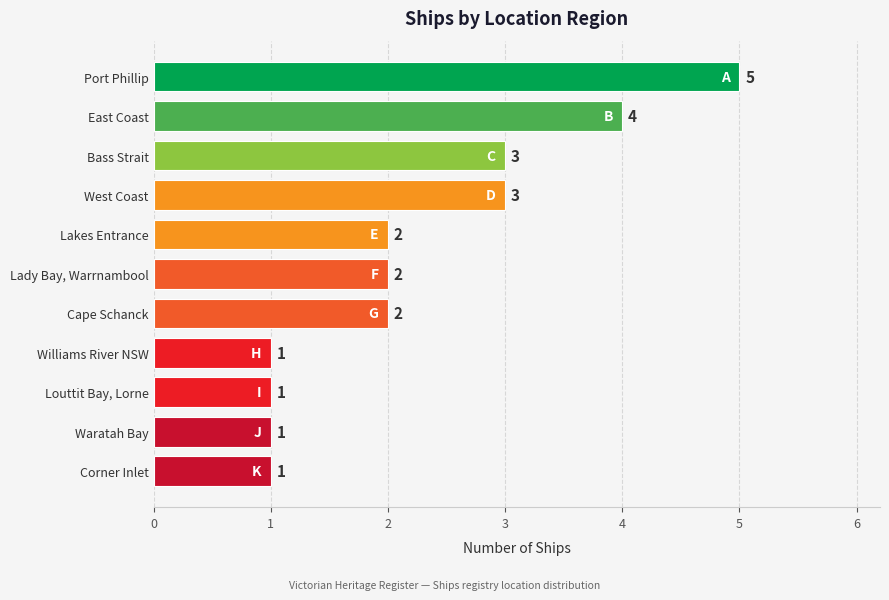

Count the values in the range 1 to 3.

9